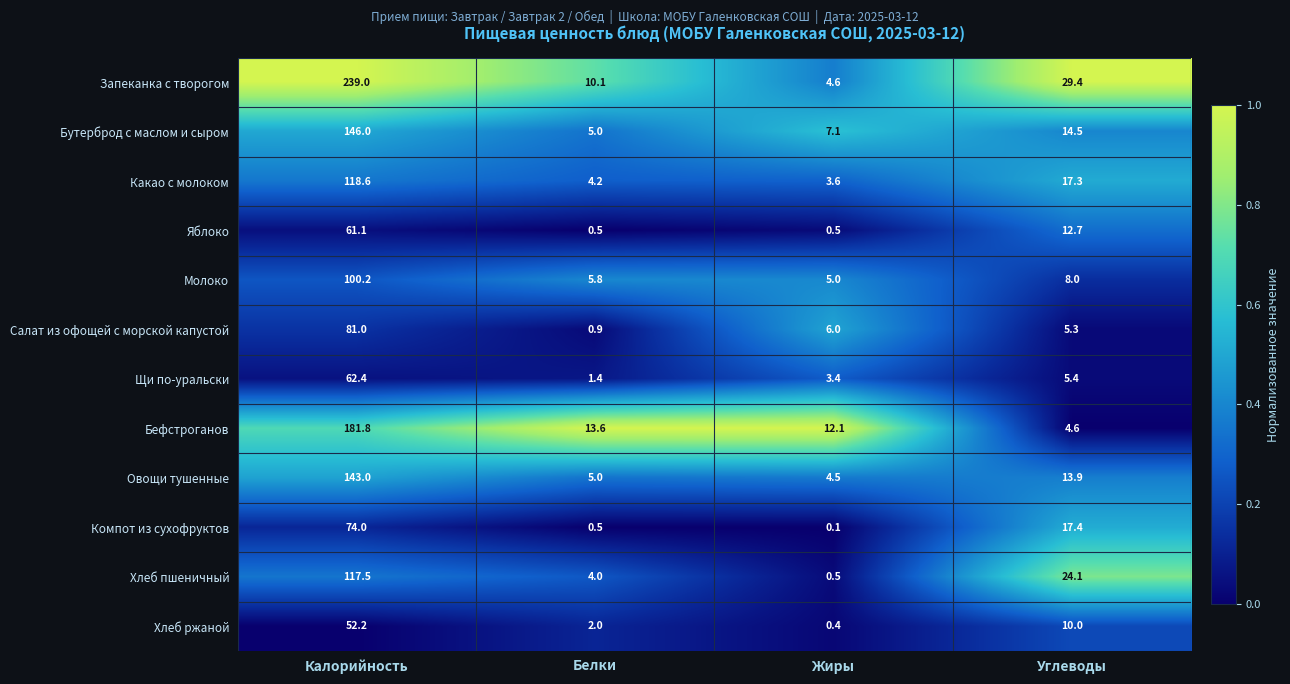

List the labels in order of Какао с молоком value, largest first.

Калорийность, Углеводы, Белки, Жиры